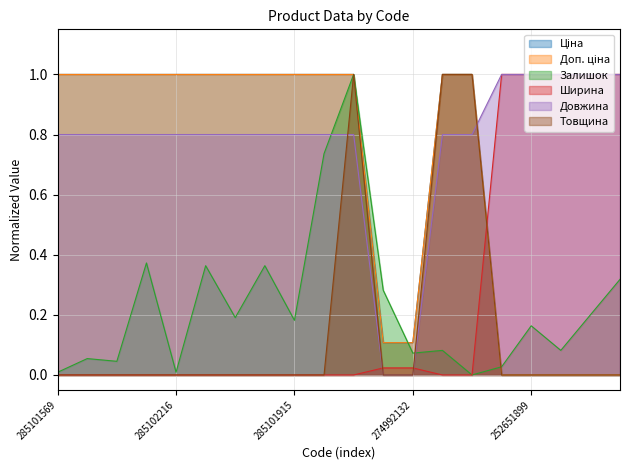

Does the chart display data point markers on the line(s)?

No